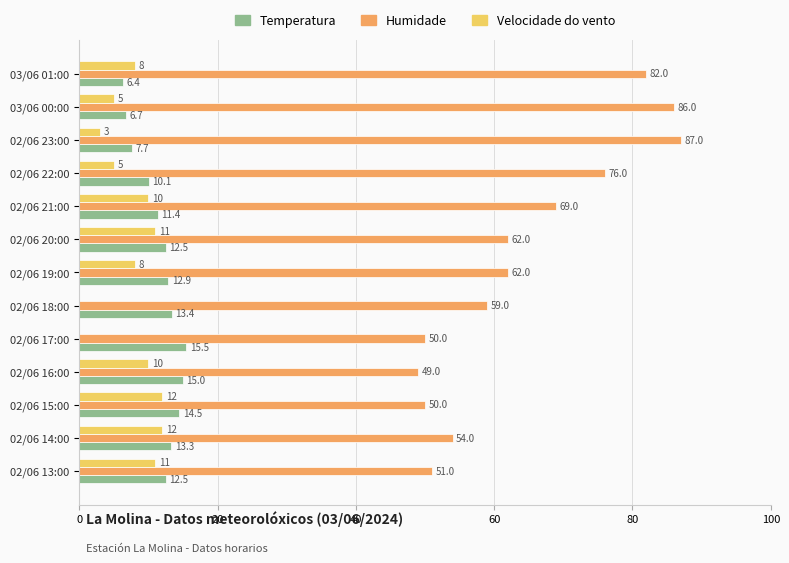

Which series has the widest spread of values?

Humidade